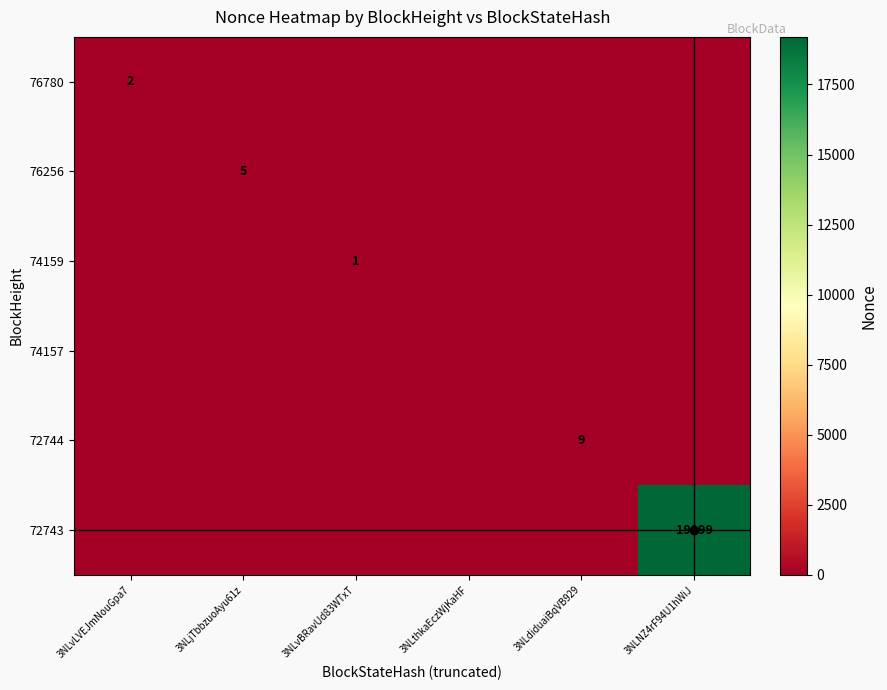

The 74159 series shows 1 at 3NLvBRavUd83WTxT. True or false?

True